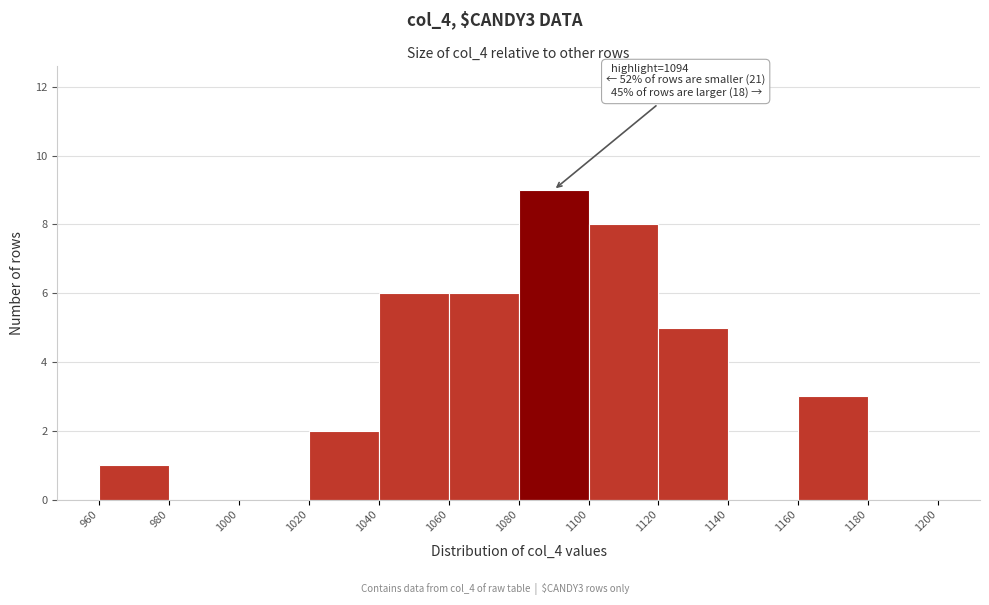

Which range on the x-axis has the tallest bar?

1080 to 1100